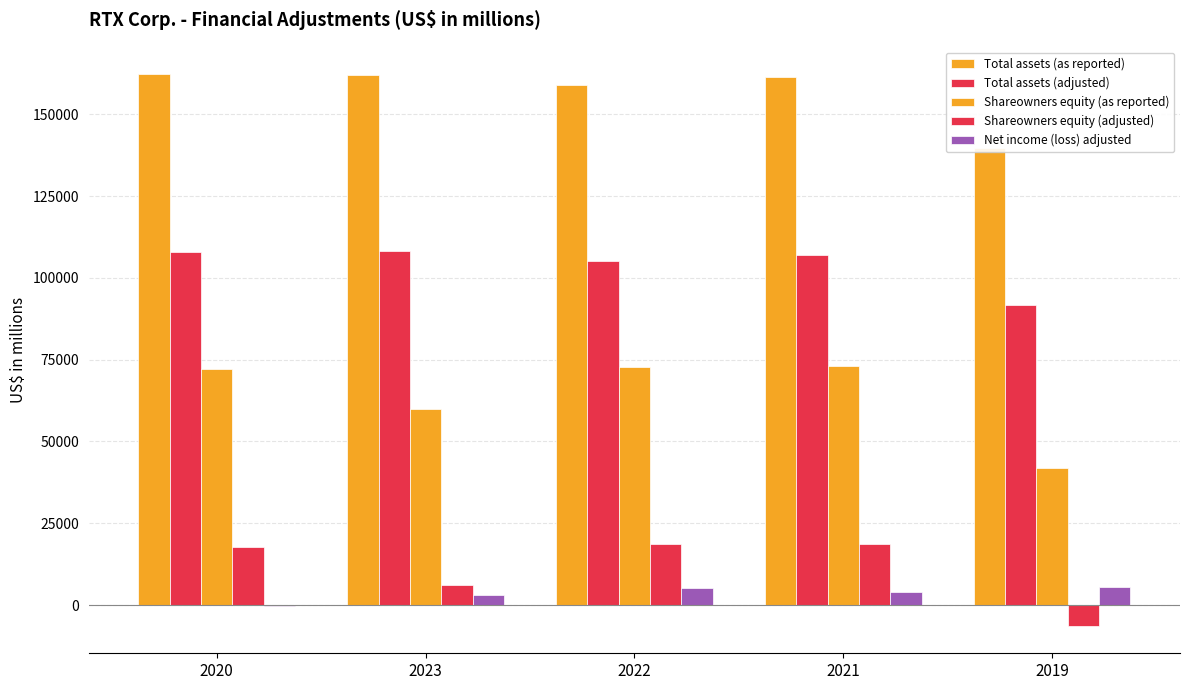

Where does the Shareowners equity (as reported) series first go above 72163?

2022